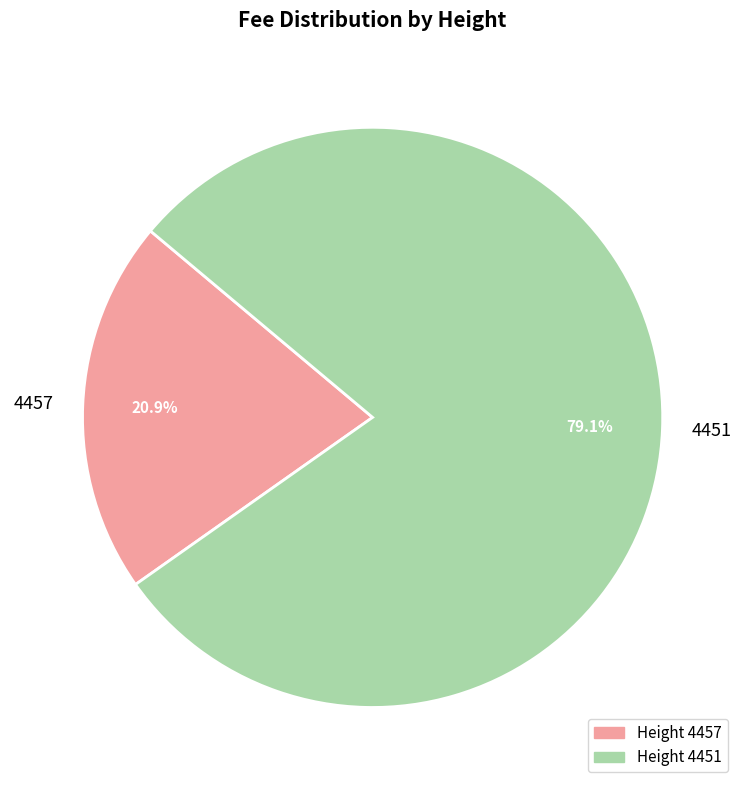

What percentage is the 4457 slice, to the nearest percent?

21%